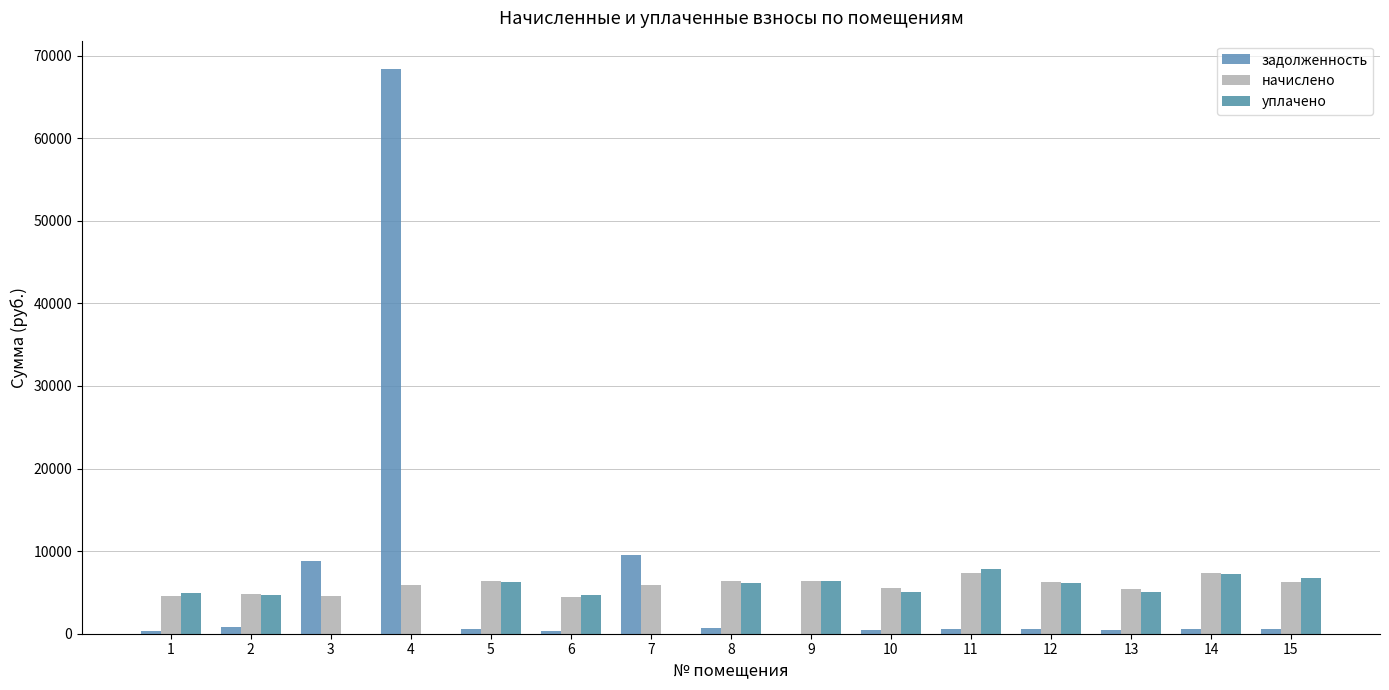

Between 11 and 12, which is larger?

11